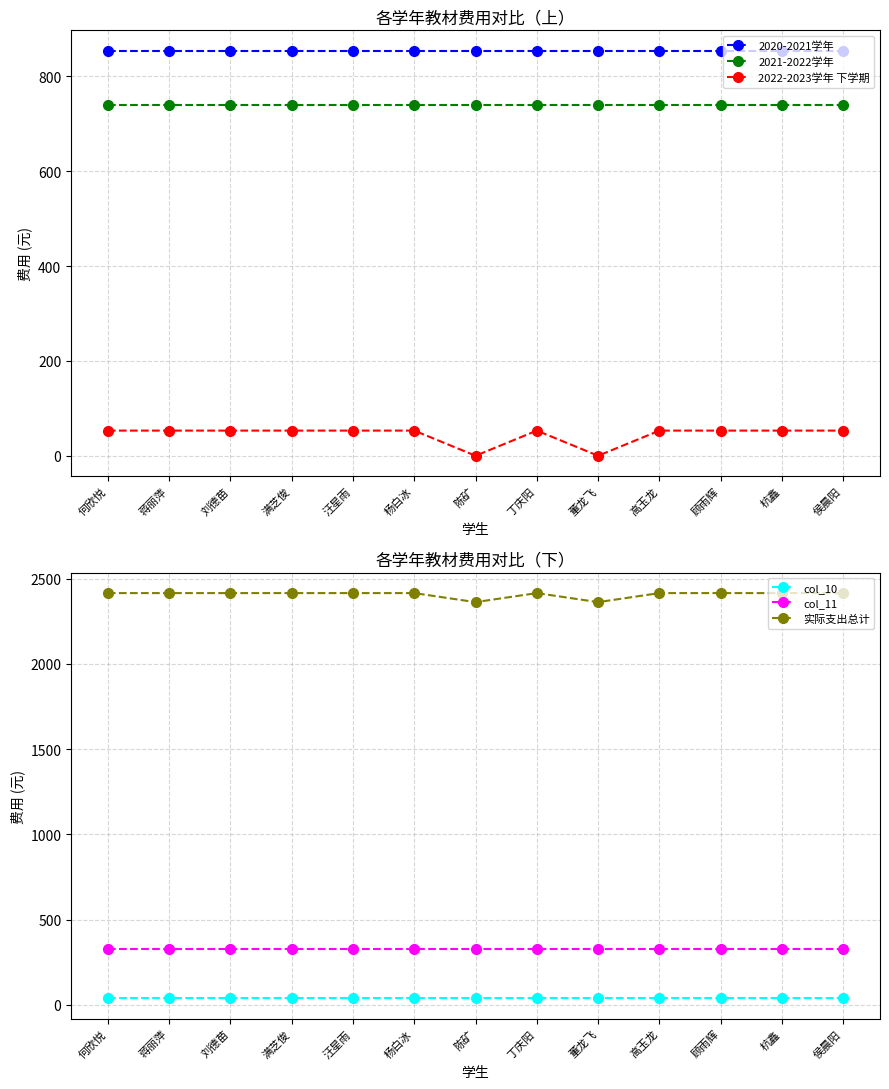

Reading left to right, list all the values displayed in this chart.

2020-2021学年: 何欣悦=854.6	蒋丽萍=854.6	刘德苗=854.6	满芝俊=854.6	汪星雨=854.6	杨白冰=854.6	陈矿=854.6	丁庆阳=854.6	董龙飞=854.6	高玉龙=854.6	顾雨辉=854.6	杭鑫=854.6	侯晨阳=854.6
2021-2022学年: 何欣悦=740.5	蒋丽萍=740.5	刘德苗=740.5	满芝俊=740.5	汪星雨=740.5	杨白冰=740.5	陈矿=740.5	丁庆阳=740.5	董龙飞=740.5	高玉龙=740.5	顾雨辉=740.5	杭鑫=740.5	侯晨阳=740.5
2022-2023学年 下学期: 何欣悦=53.1	蒋丽萍=53.1	刘德苗=53.1	满芝俊=53.1	汪星雨=53.1	杨白冰=53.1	陈矿=0.0	丁庆阳=53.1	董龙飞=0.0	高玉龙=53.1	顾雨辉=53.1	杭鑫=53.1	侯晨阳=53.1
col_10: 何欣悦=37.8	蒋丽萍=37.8	刘德苗=37.8	满芝俊=37.8	汪星雨=37.8	杨白冰=37.8	陈矿=37.8	丁庆阳=37.8	董龙飞=37.8	高玉龙=37.8	顾雨辉=37.8	杭鑫=37.8	侯晨阳=37.8
col_11: 何欣悦=327.4	蒋丽萍=327.4	刘德苗=327.4	满芝俊=327.4	汪星雨=327.4	杨白冰=327.4	陈矿=327.4	丁庆阳=327.4	董龙飞=327.4	高玉龙=327.4	顾雨辉=327.4	杭鑫=327.4	侯晨阳=327.4
实际支出总计: 何欣悦=2416.0	蒋丽萍=2416.0	刘德苗=2416.0	满芝俊=2416.0	汪星雨=2416.0	杨白冰=2416.0	陈矿=2362.9	丁庆阳=2416.0	董龙飞=2362.9	高玉龙=2416.0	顾雨辉=2416.0	杭鑫=2416.0	侯晨阳=2416.0